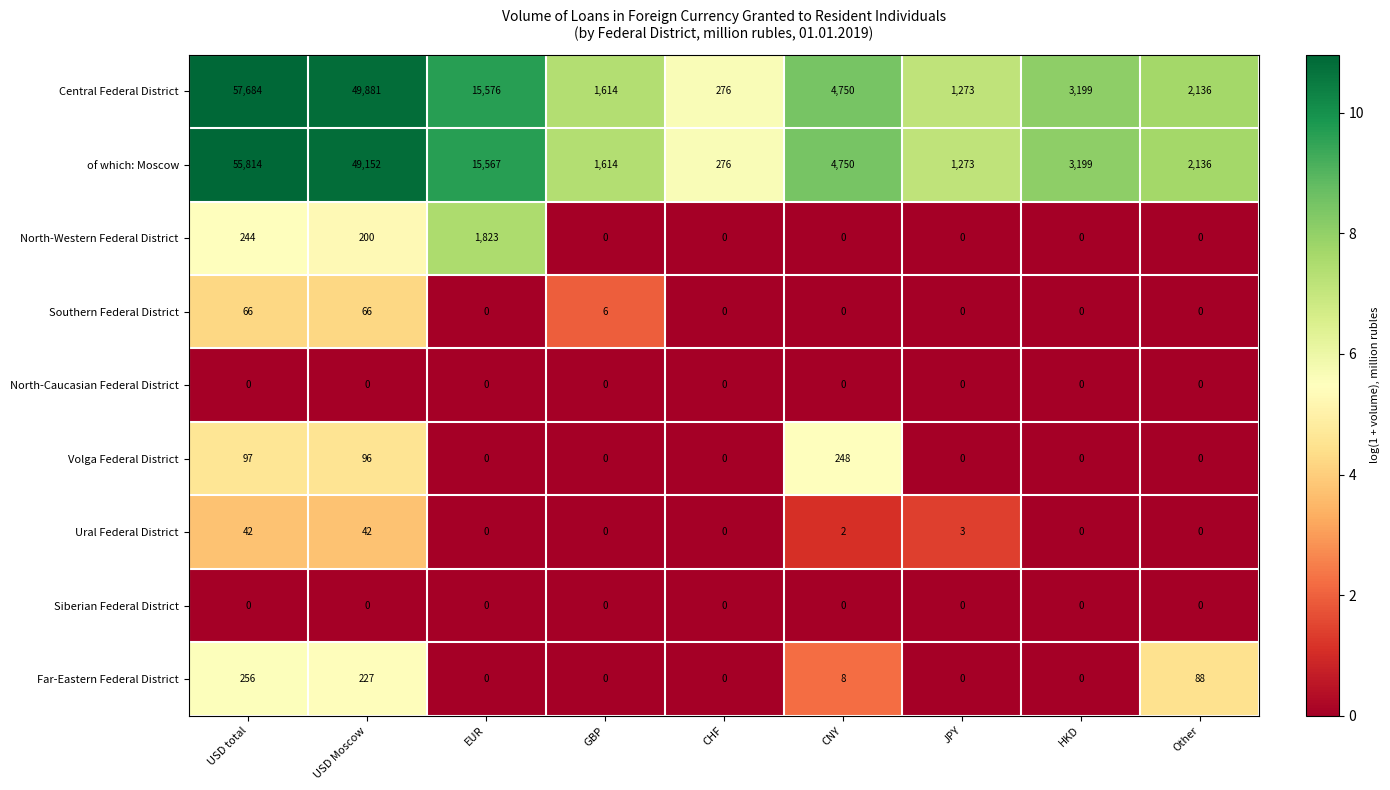

How many categories are shown in the chart?

9